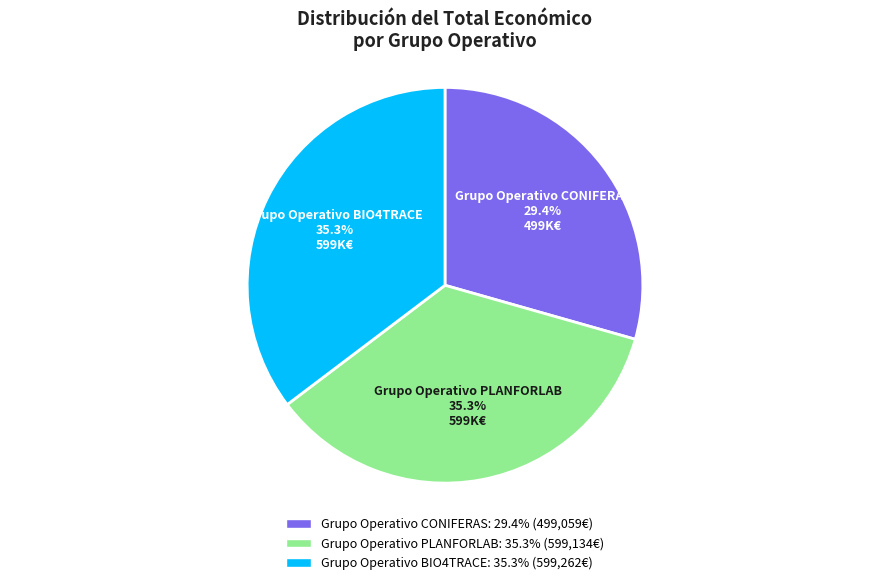

Which category has the smallest portion of the pie?

Grupo Operativo CONIFERAS